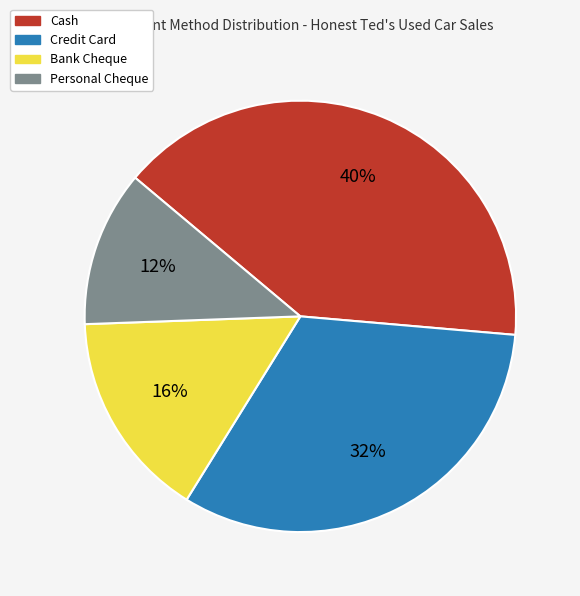

Rank the categories by value from lowest to highest.

Personal Cheque, Bank Cheque, Credit Card, Cash